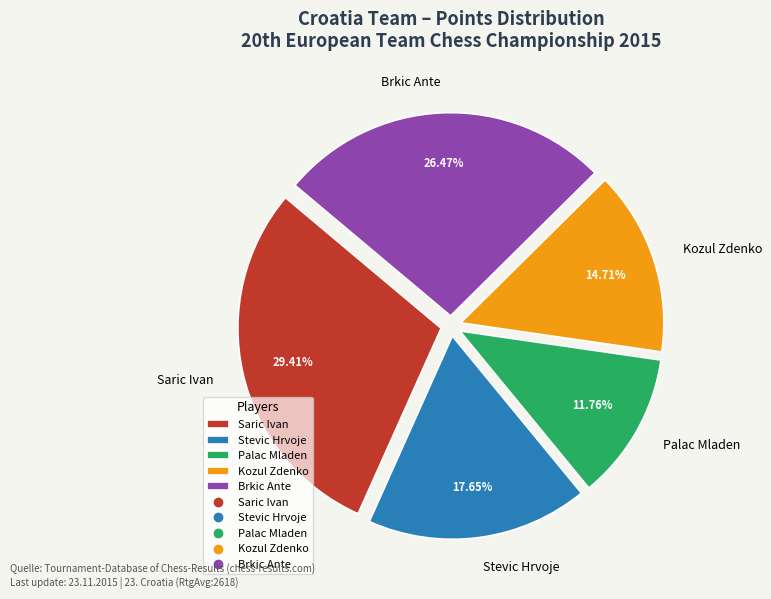

Which category has the smallest portion of the pie?

Palac Mladen